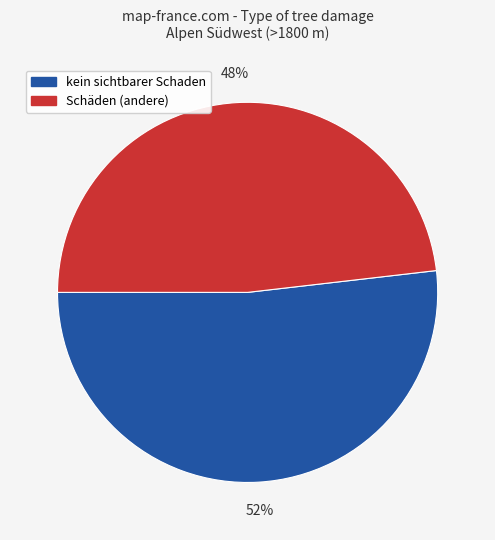

Rank the categories by value from highest to lowest.

kein sichtbarer Schaden, Schäden (andere)